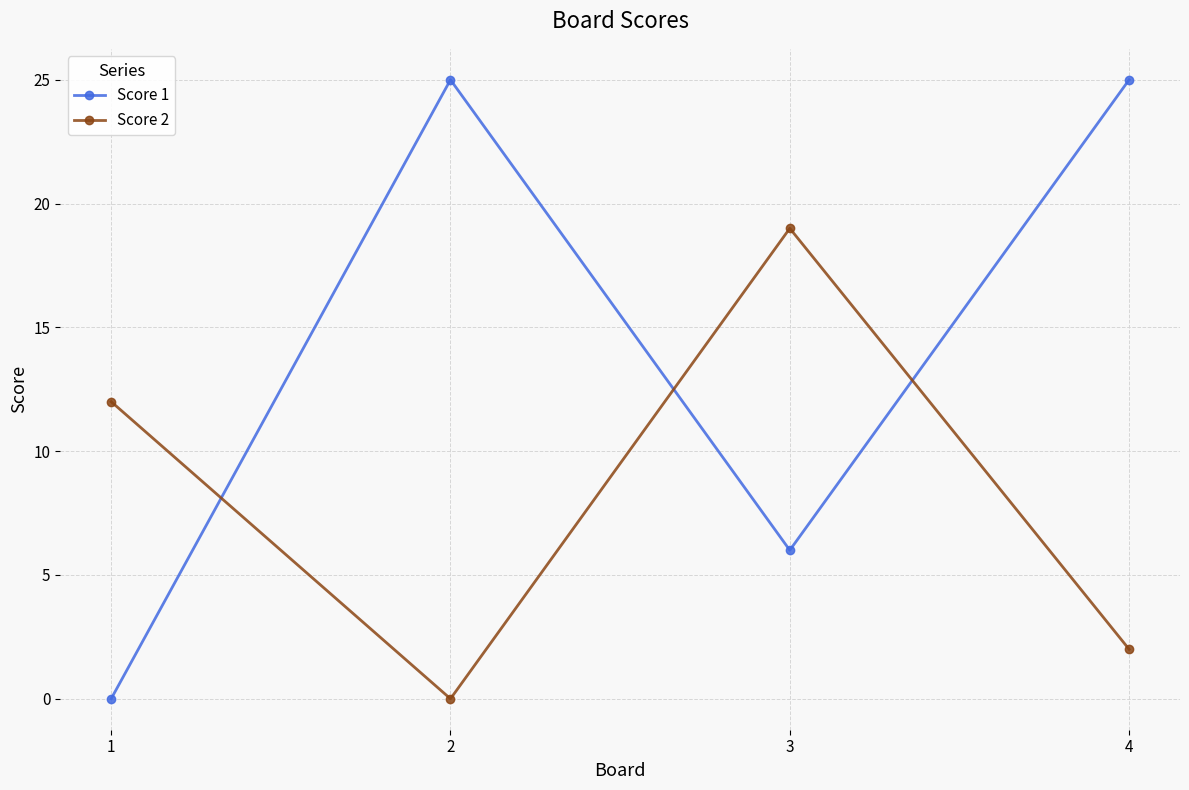

What is the highest value of the Score 1 series?

25